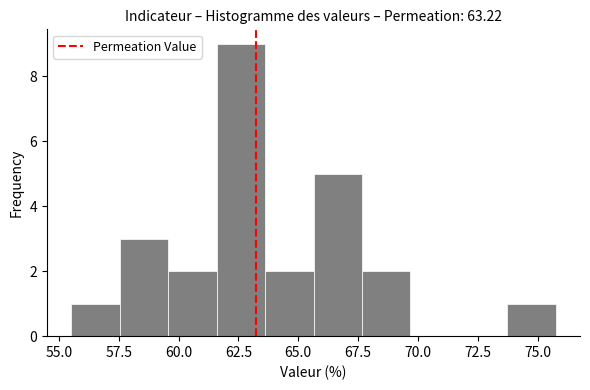

What is the height of the bar covering 67.5 to 69.5 on the x-axis? Neither the bar edges nor the heights are printed on the chart, so give them approximately, as read against the axes.

2